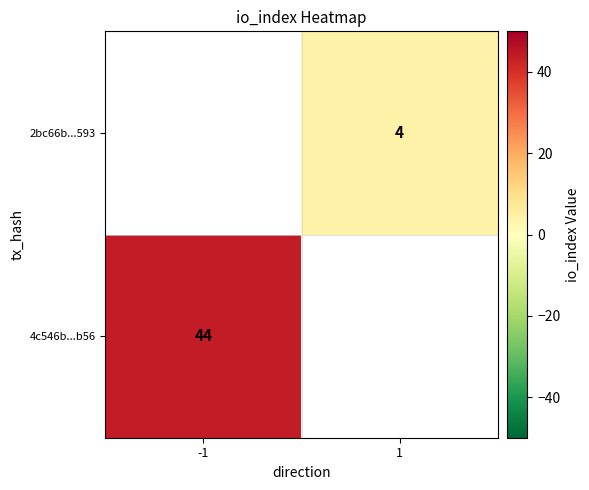

At how many categories does at least one series exceed 40?

1